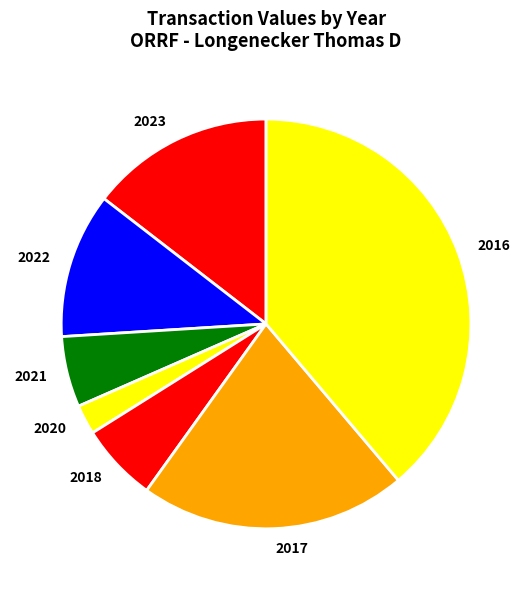

Rank the categories by value from highest to lowest.

2016, 2017, 2023, 2022, 2018, 2021, 2020